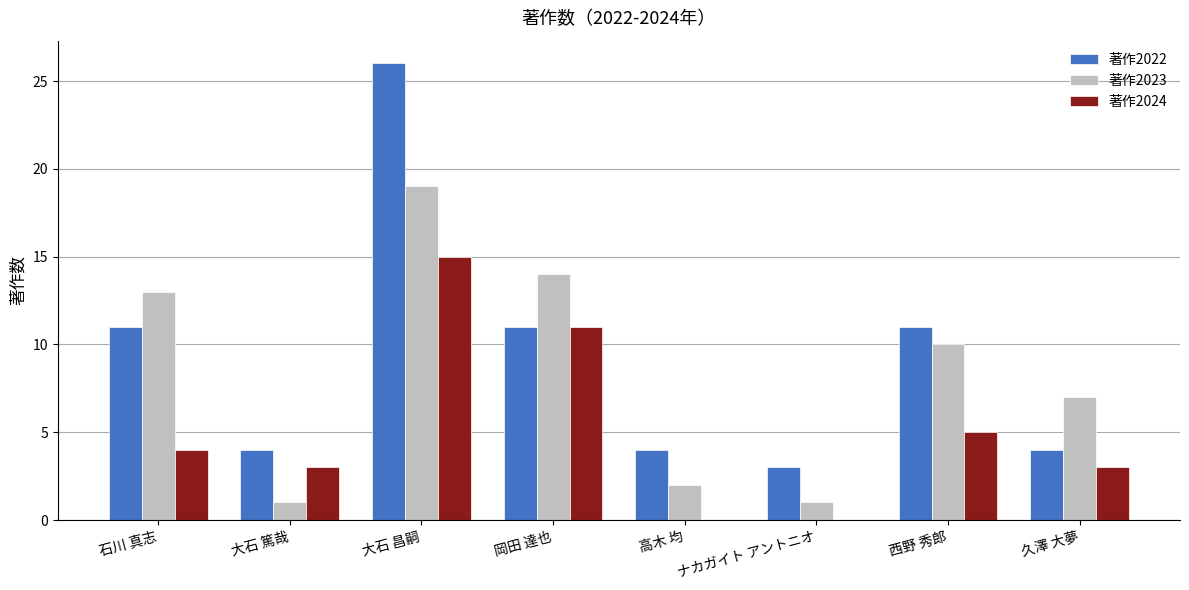

What is the total value across all series at 石川 真志?

28